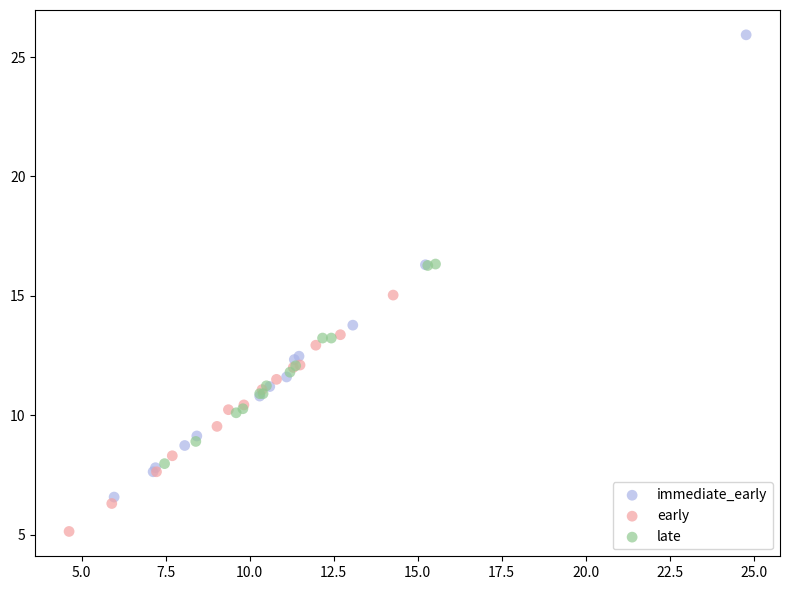

Which series has the widest spread of Y values?

immediate_early